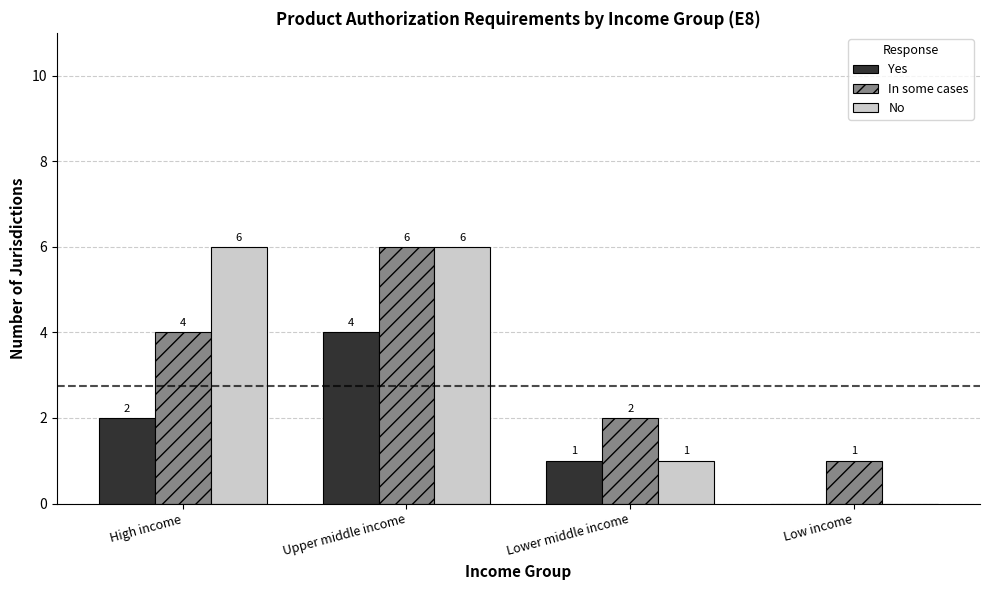

Count the number of data series in this chart.

3